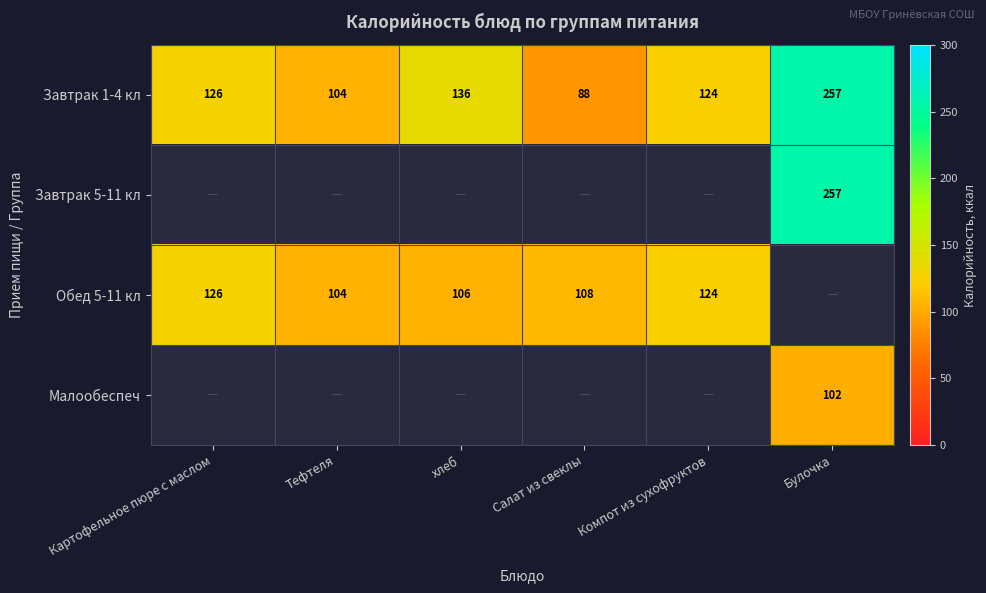

List the labels in order of Завтрак 1-4 кл value, smallest first.

Салат из свеклы, Тефтеля, Компот из сухофруктов, Картофельное пюре с маслом, хлеб, Булочка